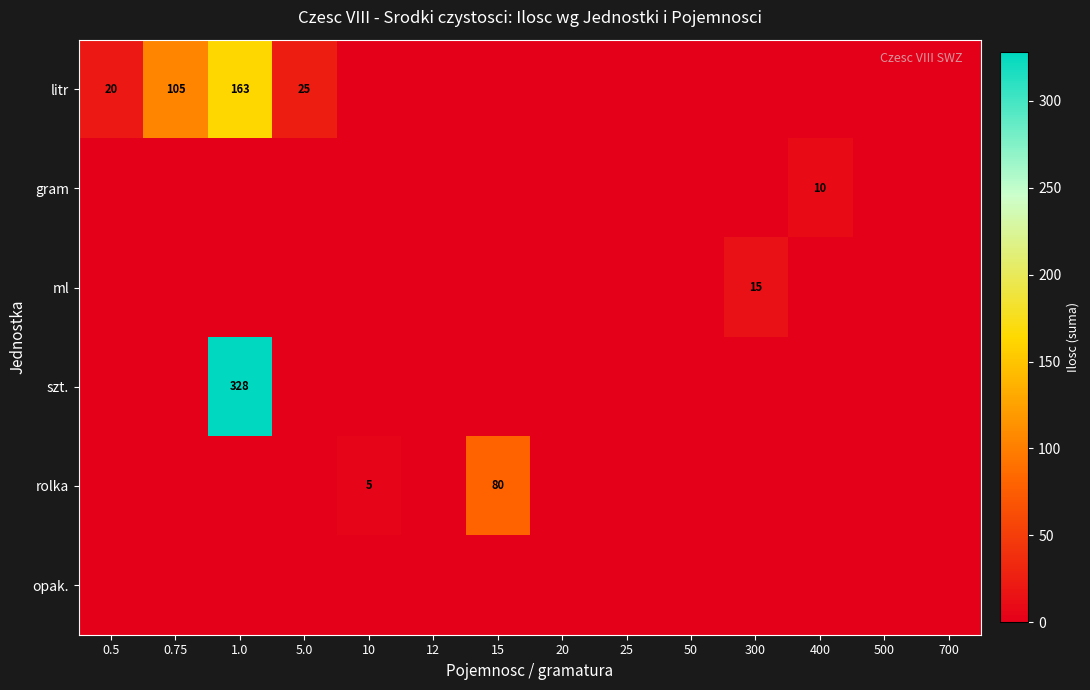

The litr series shows 35 at 0.5. True or false?

False